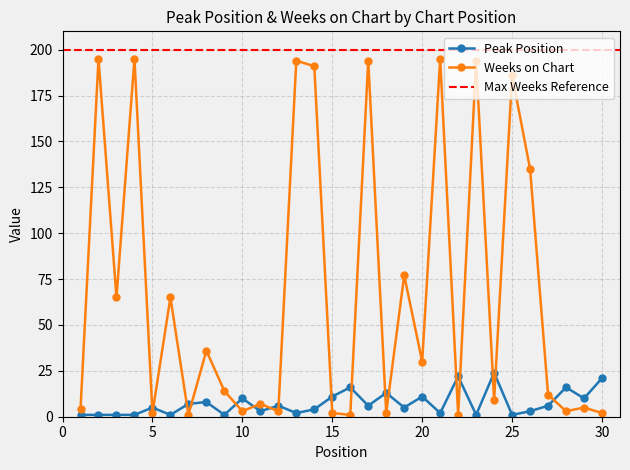

What is the difference between the maximum and second lowest values in the Weeks on Chart series?

194